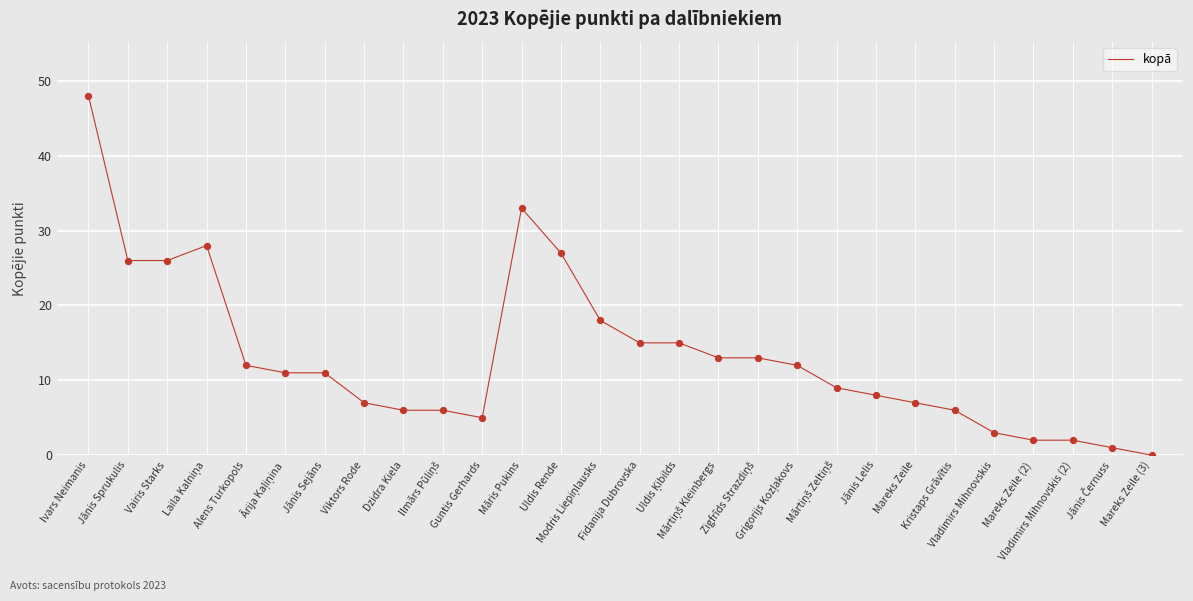

What is the greatest value displayed?

48